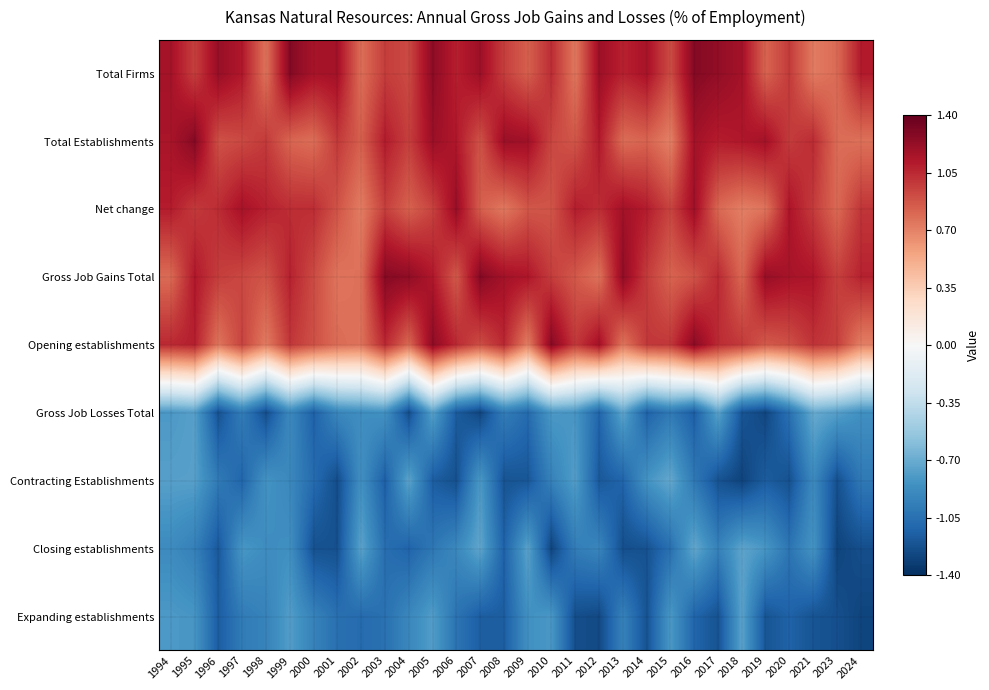

What is the minimum value shown in the chart?

-1.3